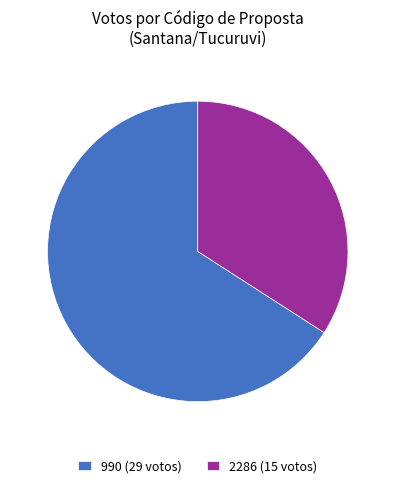

Which category has the smallest portion of the pie?

2286 (15 votos)